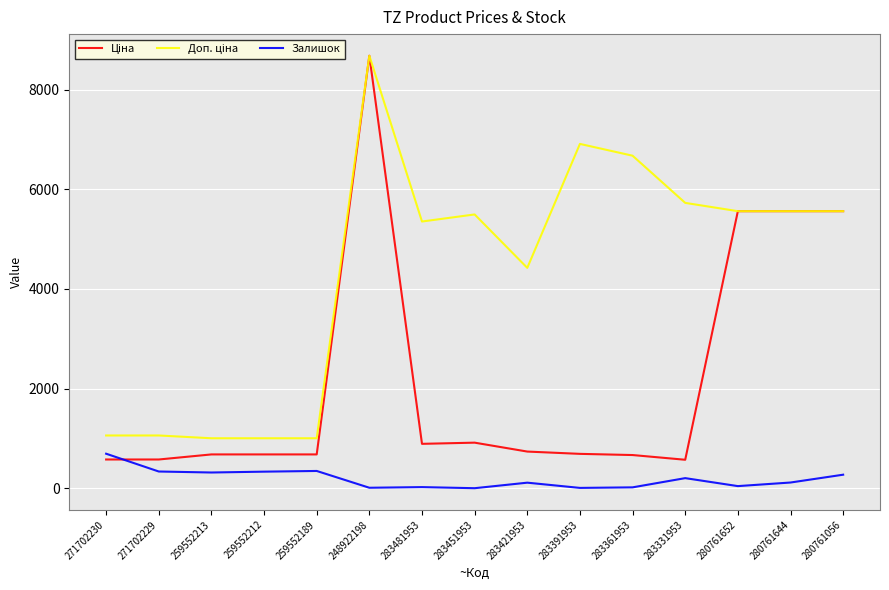

At which category is the sum across all series the highest?

248922198